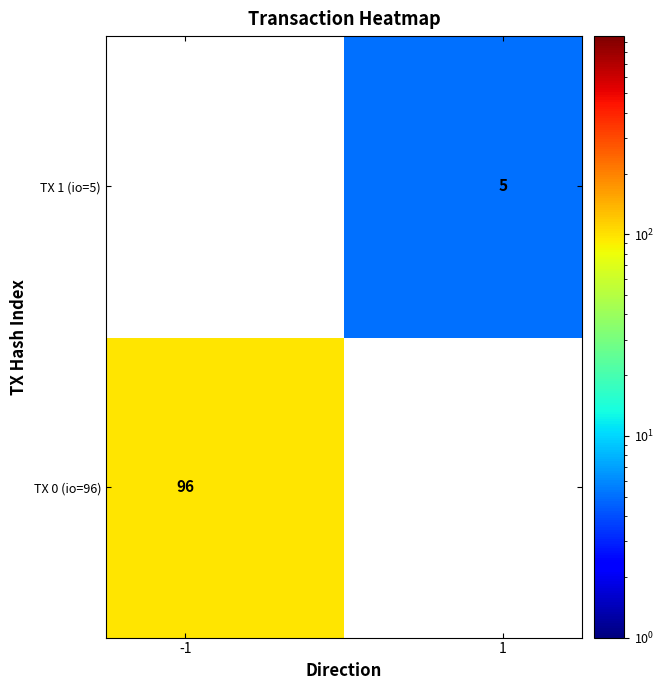

What is the difference between the maximum and minimum values in the TX 1 (io=5) series?

5